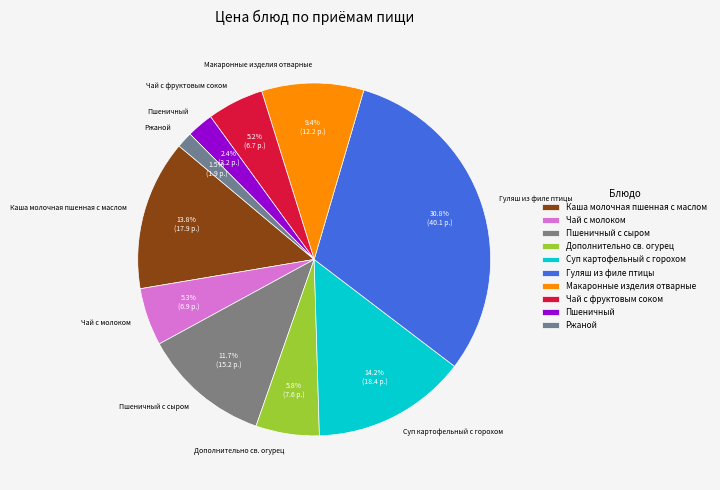

How many slices are in this pie chart?

10